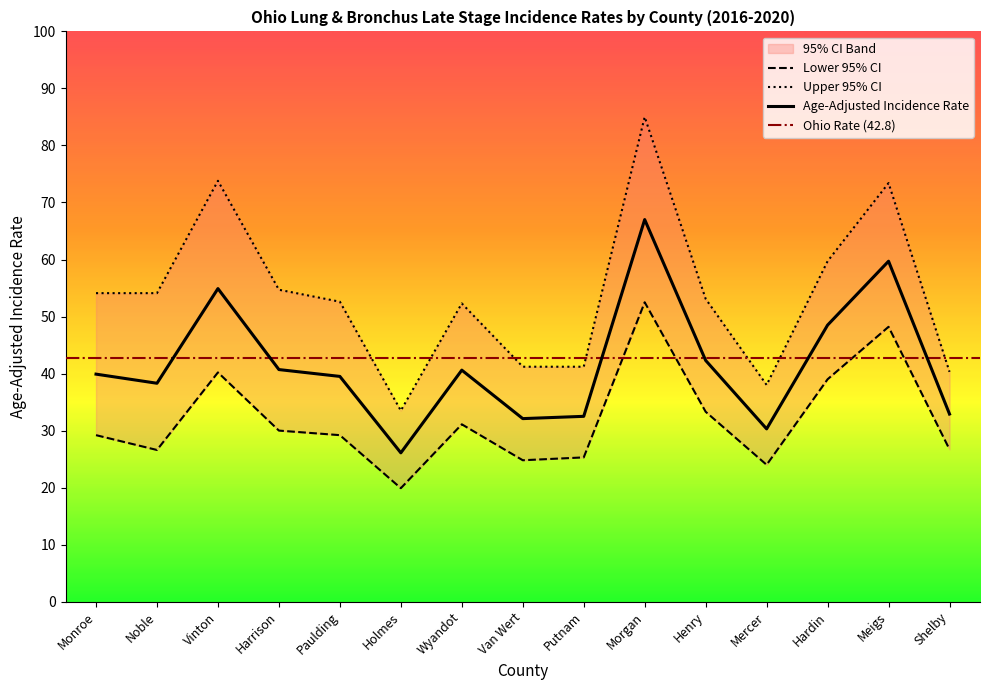

List the series in order of their overall mean, lowest first.

Lower 95% CI, Age-Adjusted Incidence Rate, Upper 95% CI